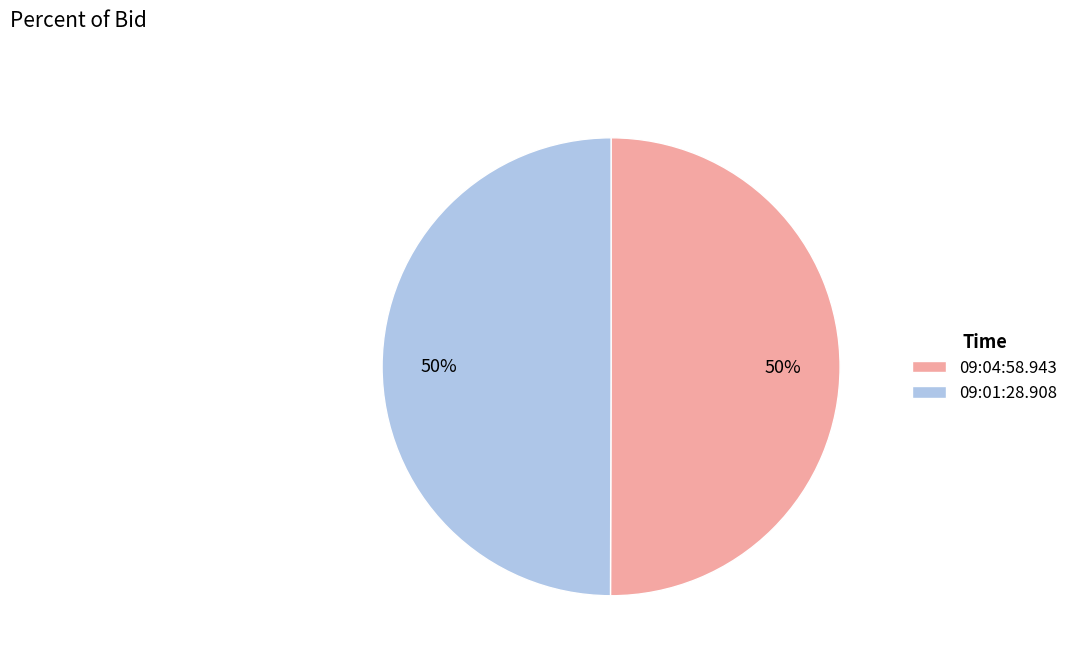

To the nearest percent, what percentage of the pie is 09:01:28.908?

50%